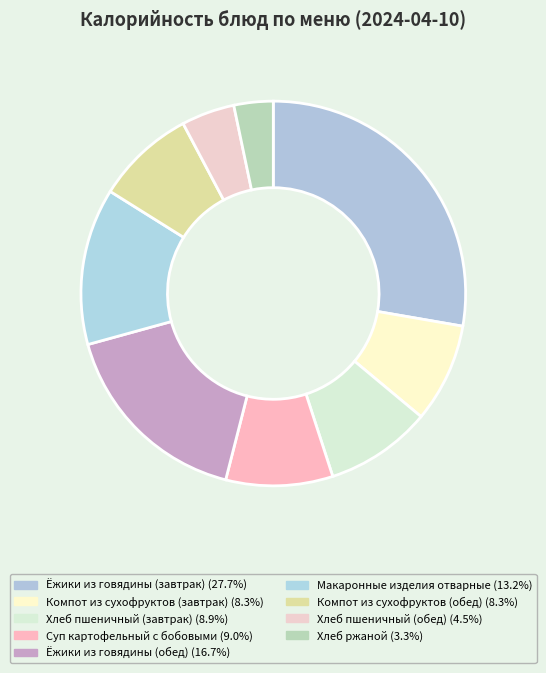

Count the number of slices in the pie.

9